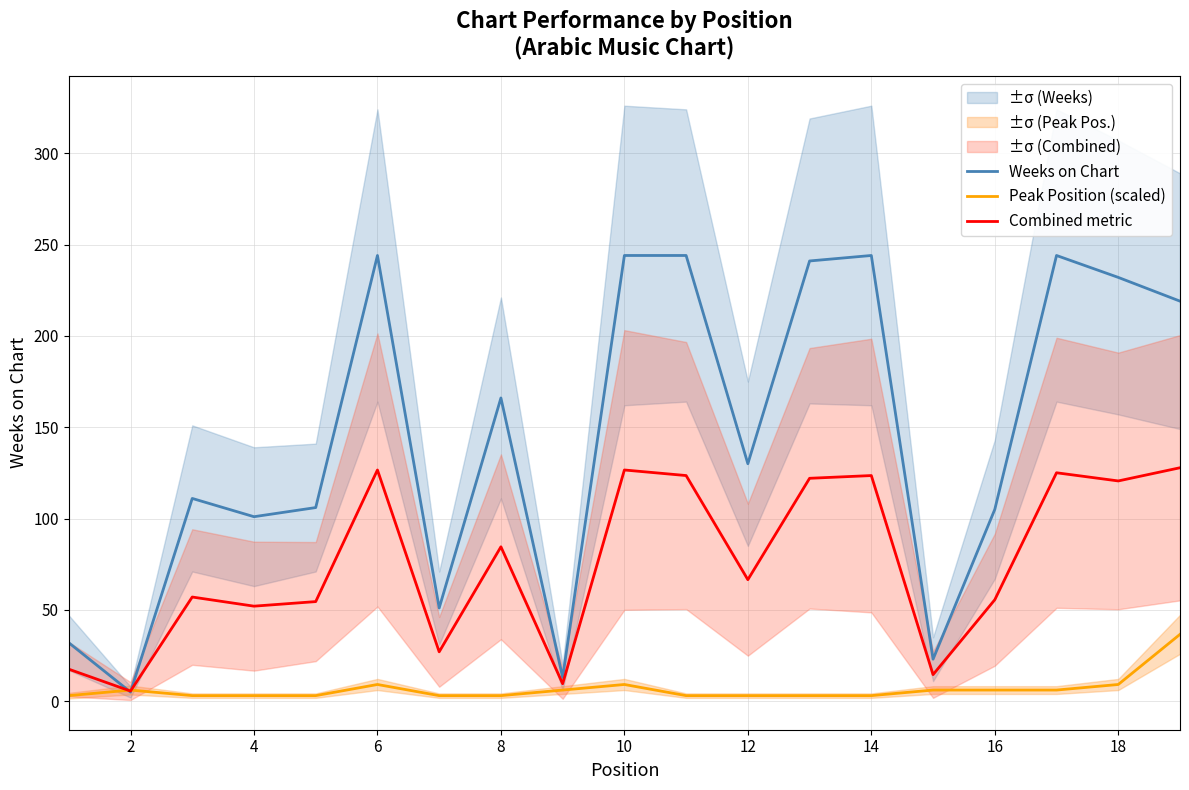

True or false: Peak Position (scaled) has more than 1 points higher than both neighbors.

True